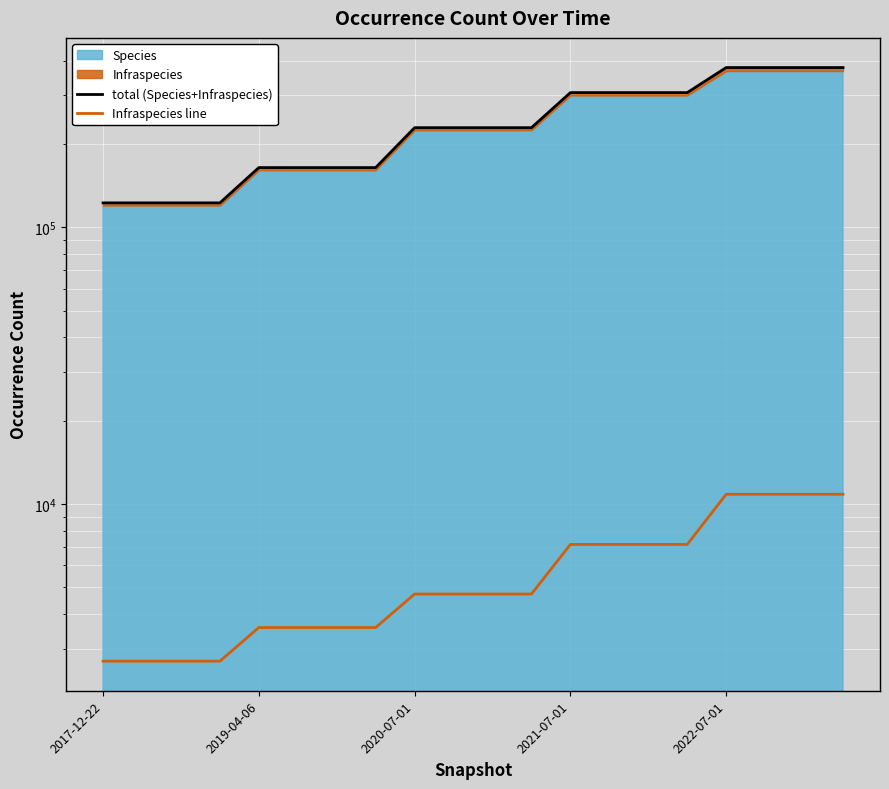

True or false: total (Species+Infraspecies) has more than 1 points higher than both neighbors.

False